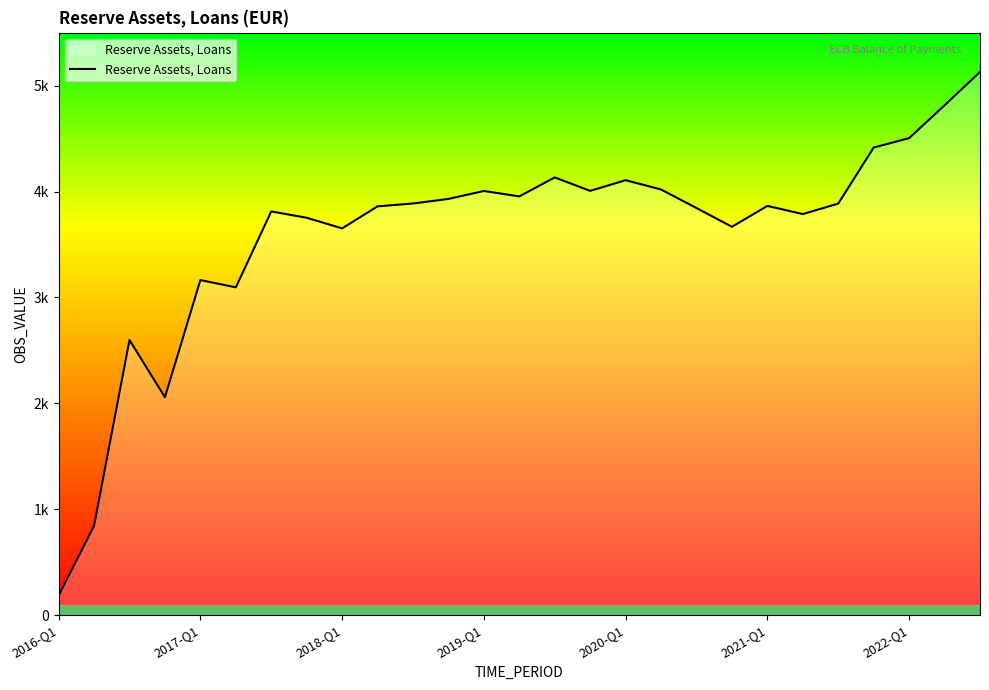

Does the chart have visible grid lines?

No